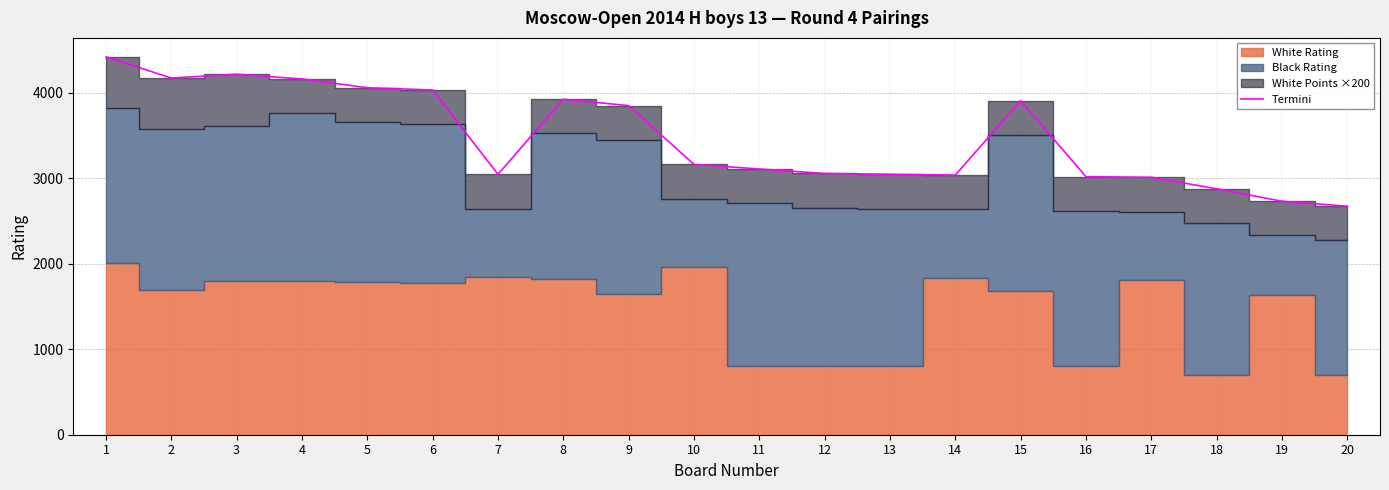

List the labels in order of value, largest first.

1, 3, 2, 4, 5, 6, 8, 15, 9, 10, 11, 12, 7, 13, 14, 16, 17, 18, 19, 20